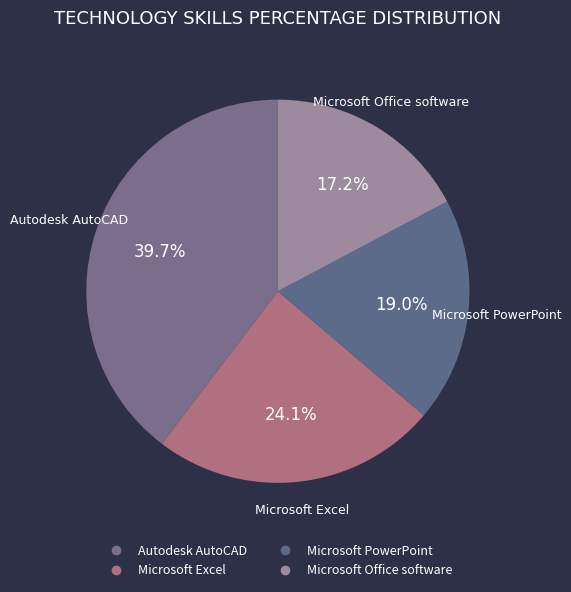

True or false: Microsoft PowerPoint accounts for 30% of the total.

False